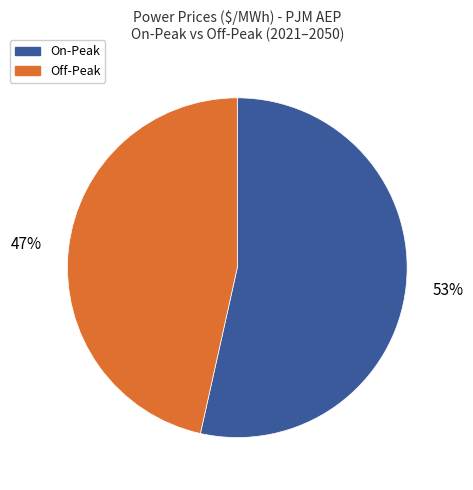

Count the number of slices in the pie.

2